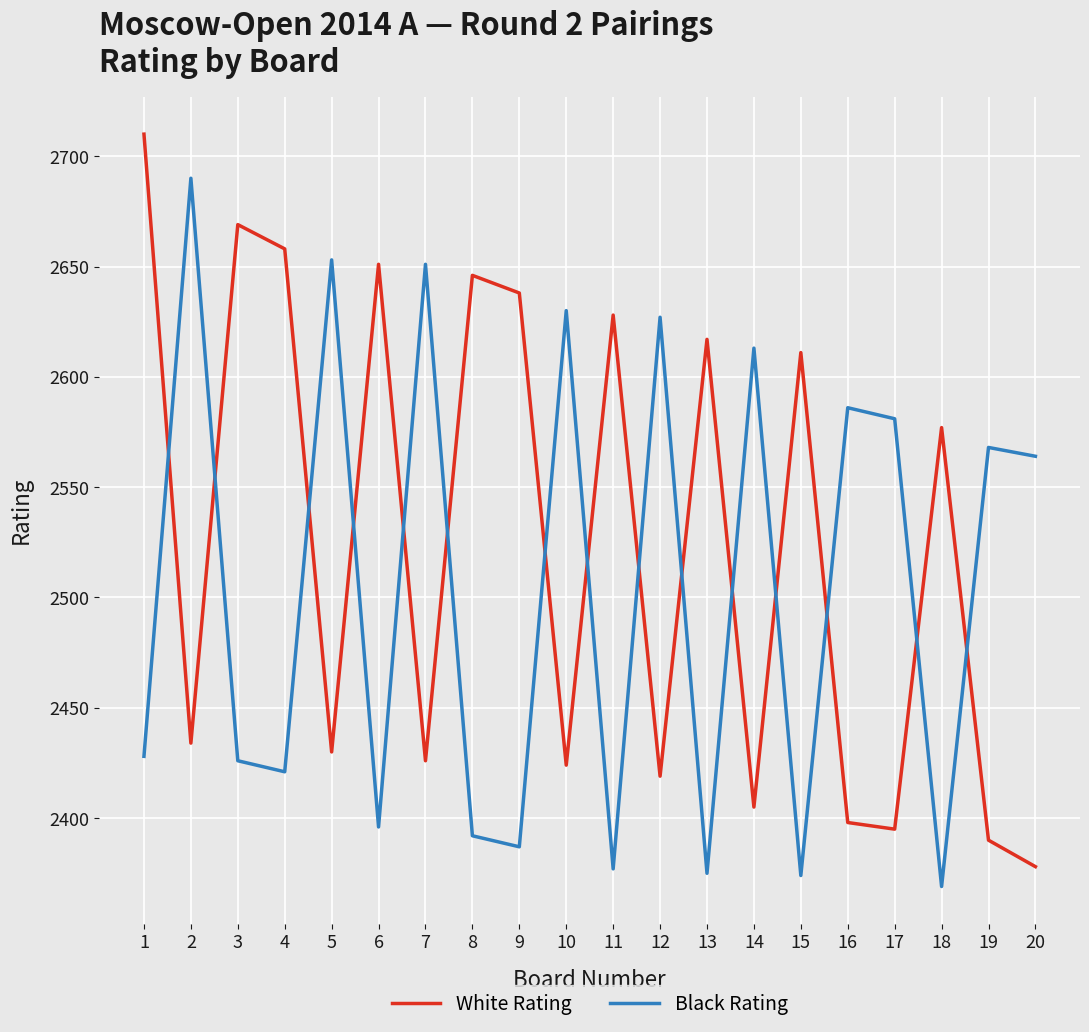

Is it true that White Rating equals 2638 at 9?

True